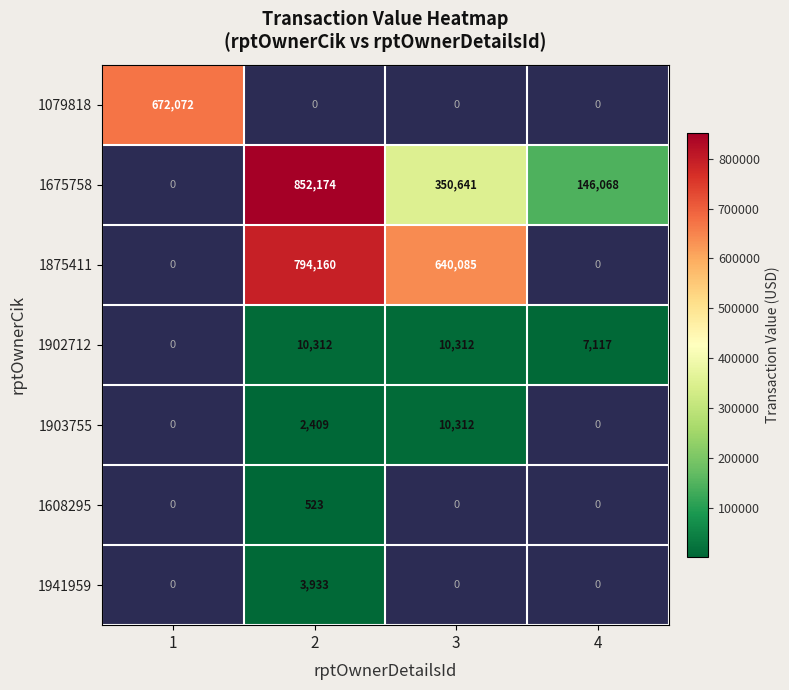

The 1903755 series shows 3786 at 2. True or false?

False